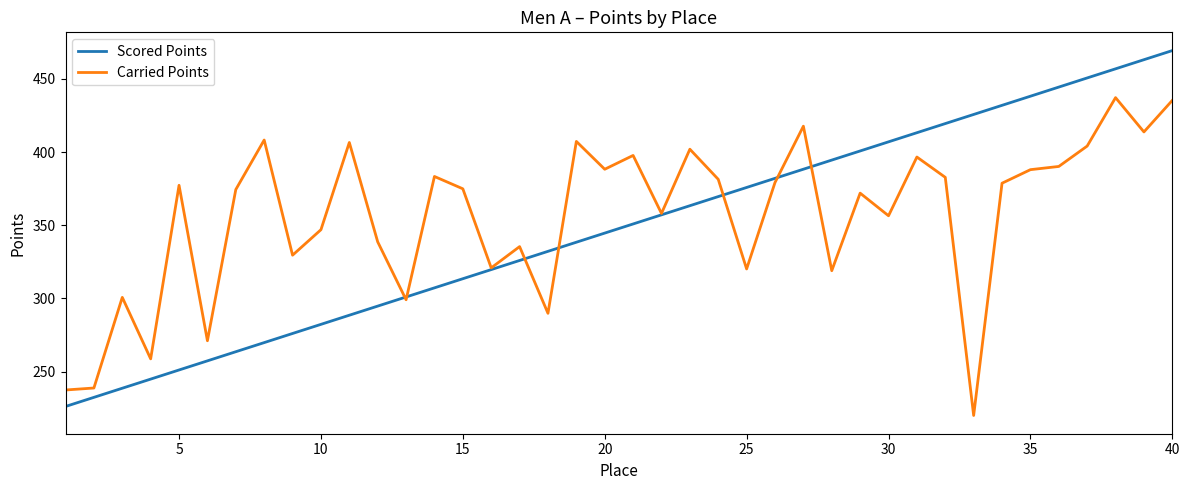

What is the sum of all Carried Points values?

14236.5